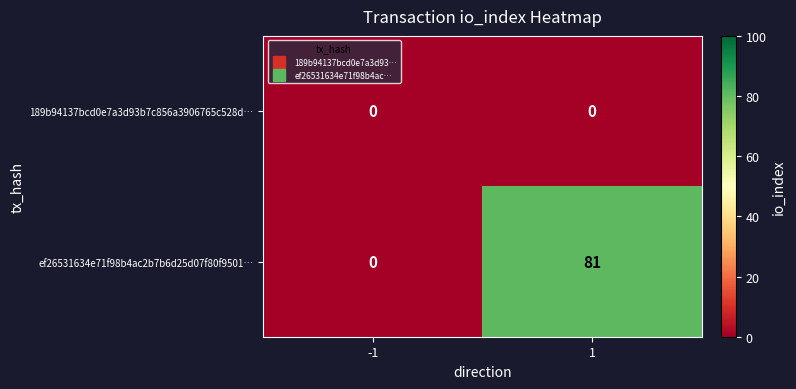

What is the difference between the ef26531634e71f98b4ac2b7b6d25d07f80f9501… values at -1 and 1?

81